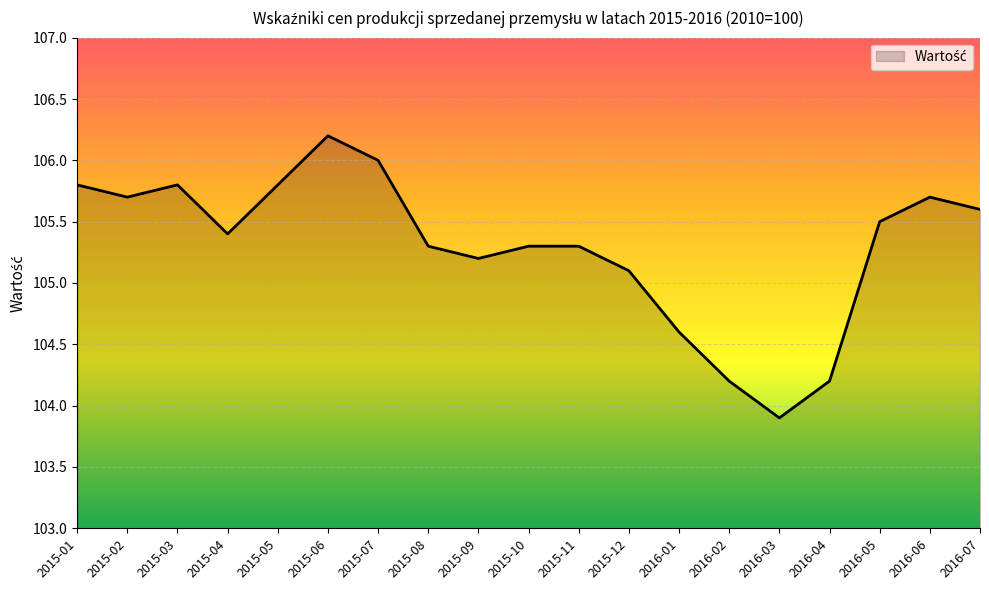

What position from the left is 2015-10?

10